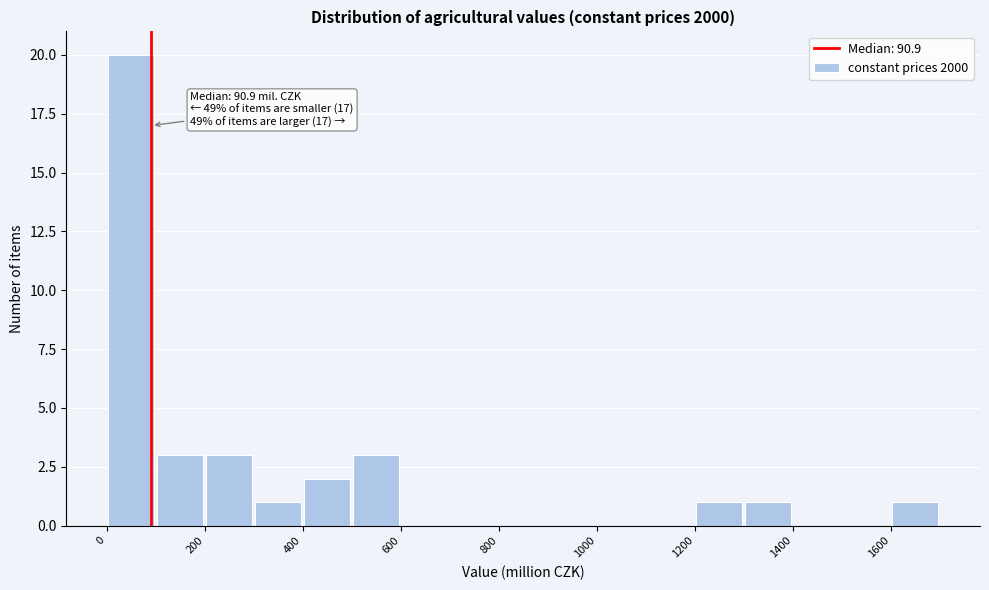

Over which range of the x-axis is the bar tallest?

0 to 100